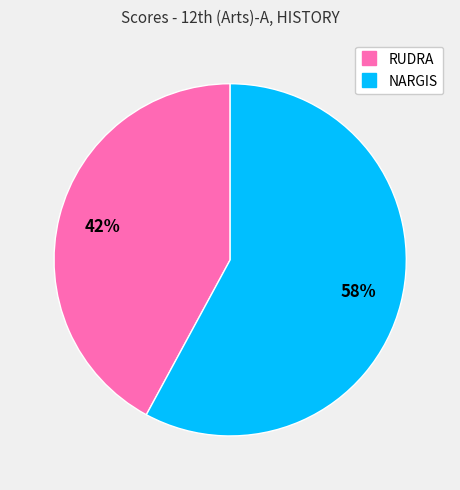

What is the ratio of the value at NARGIS to the value at RUDRA?

1.4